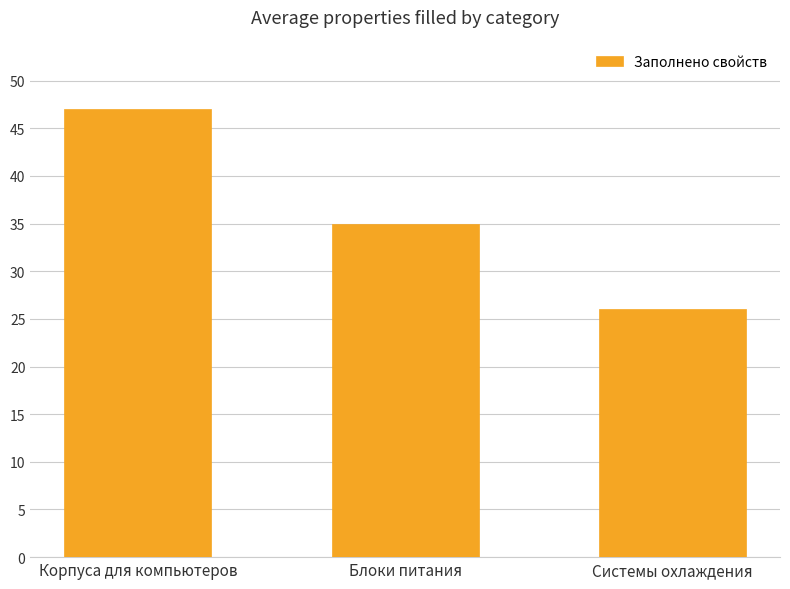

What is the value of the 3rd bar from the left?

26